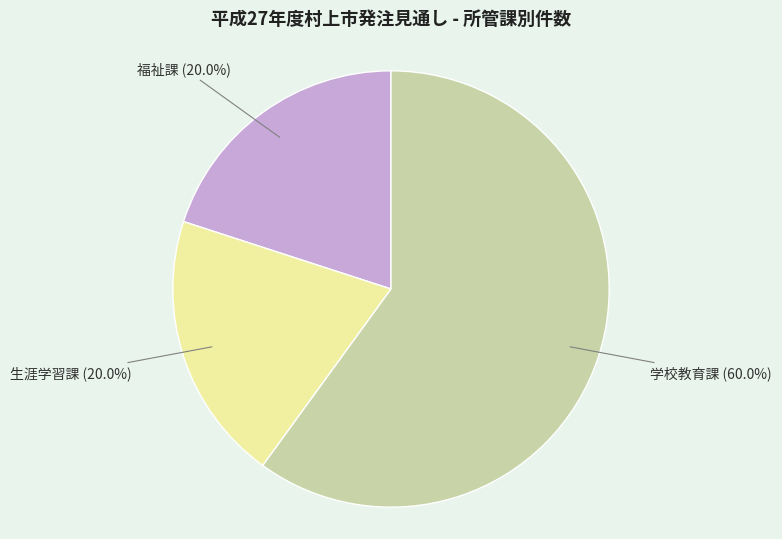

Which has a higher value, 学校教育課 (60.0%) or 福祉課 (20.0%)?

学校教育課 (60.0%)